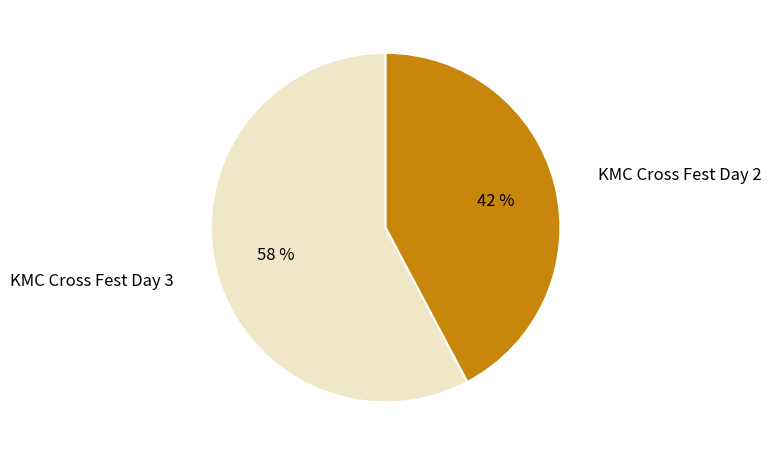

To the nearest percent, what is the difference between the largest and smallest slice percentages?

16%